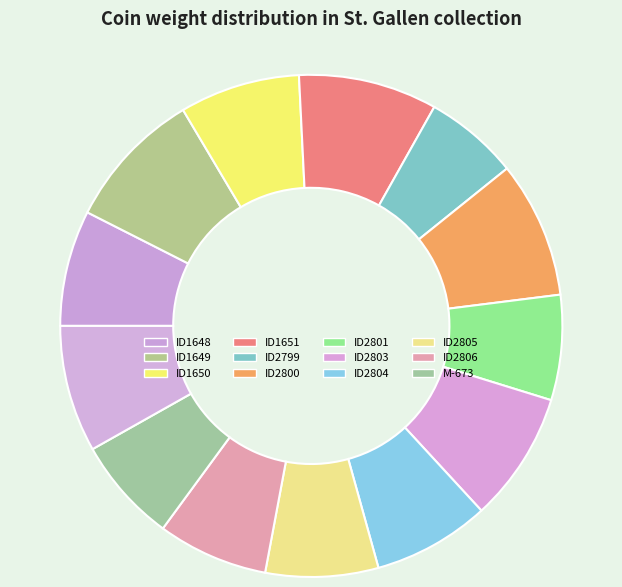

How many segments does this pie chart have?

13